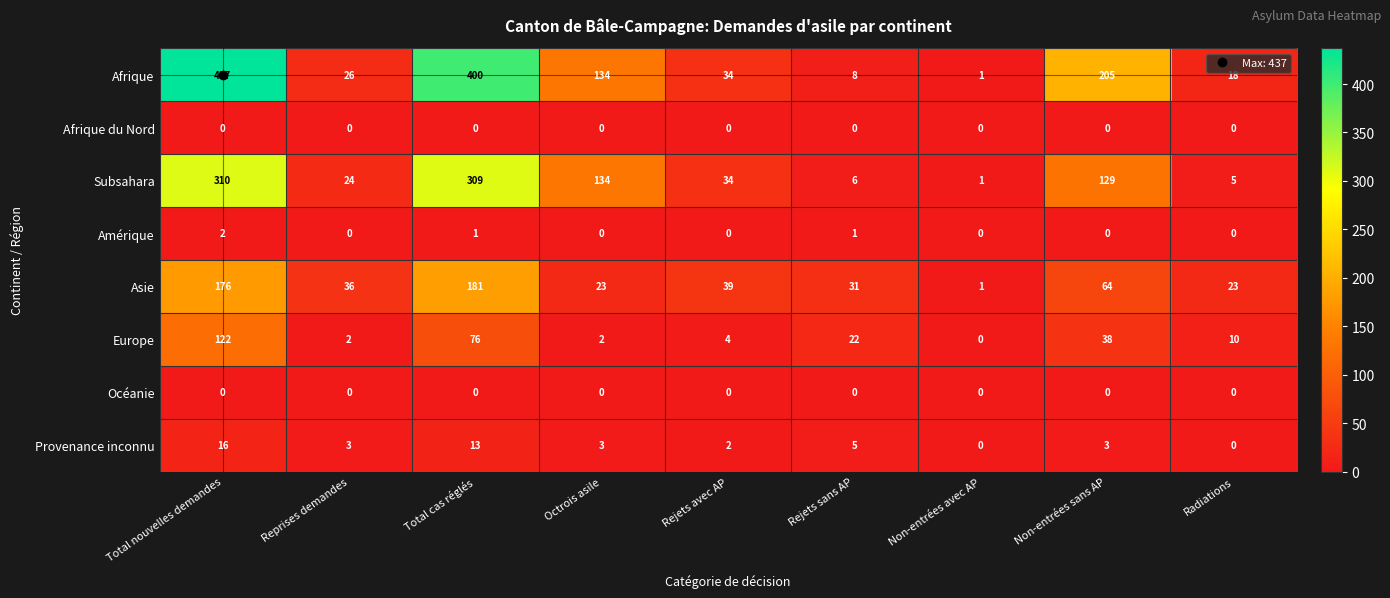

How many distinct data groups are displayed?

8